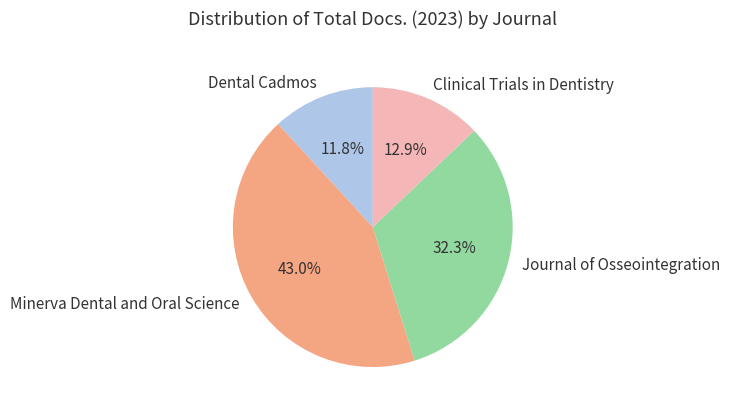

What is the ratio of the value at Minerva Dental and Oral Science to the value at Dental Cadmos?

3.6